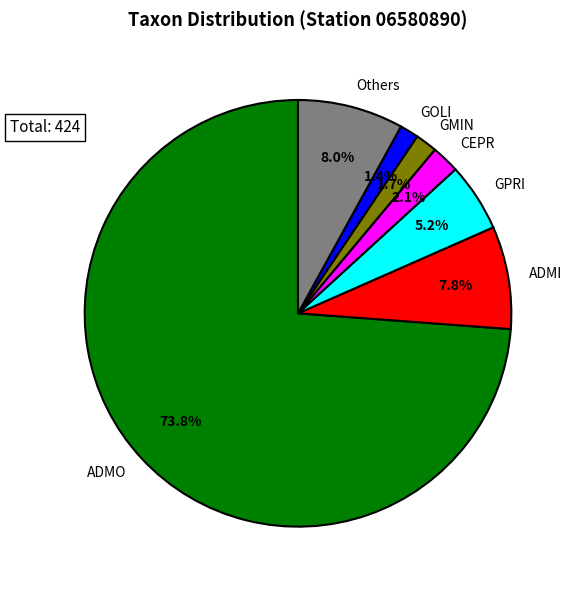

How many segments does this pie chart have?

7